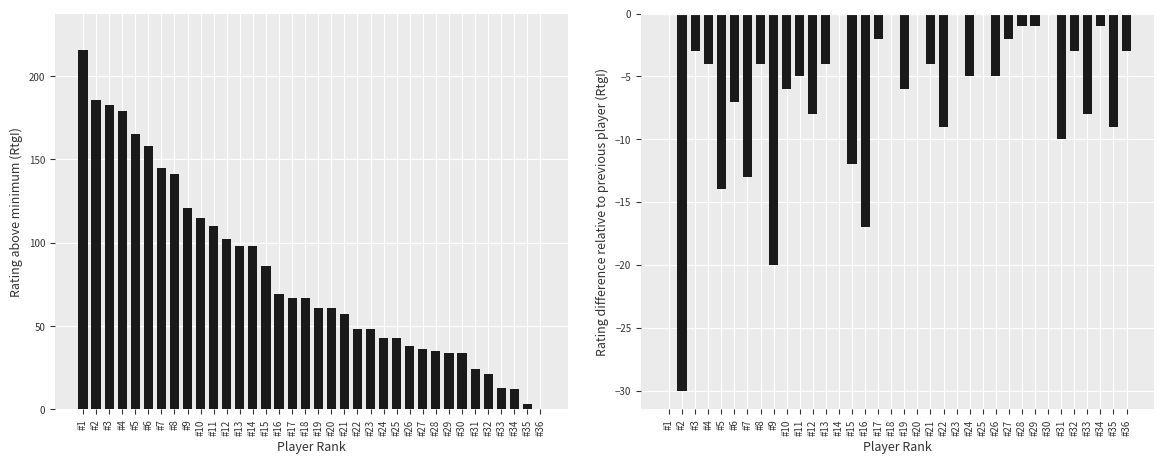

What is the value of the Rating diff vs prev bar at the 28th from the left?

-1